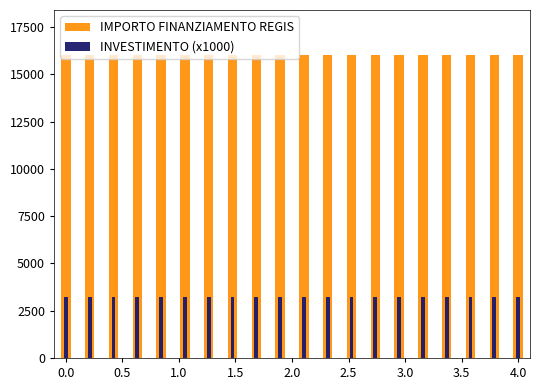

The INVESTIMENTO (x1000) series shows 4987 at 1.5. True or false?

False